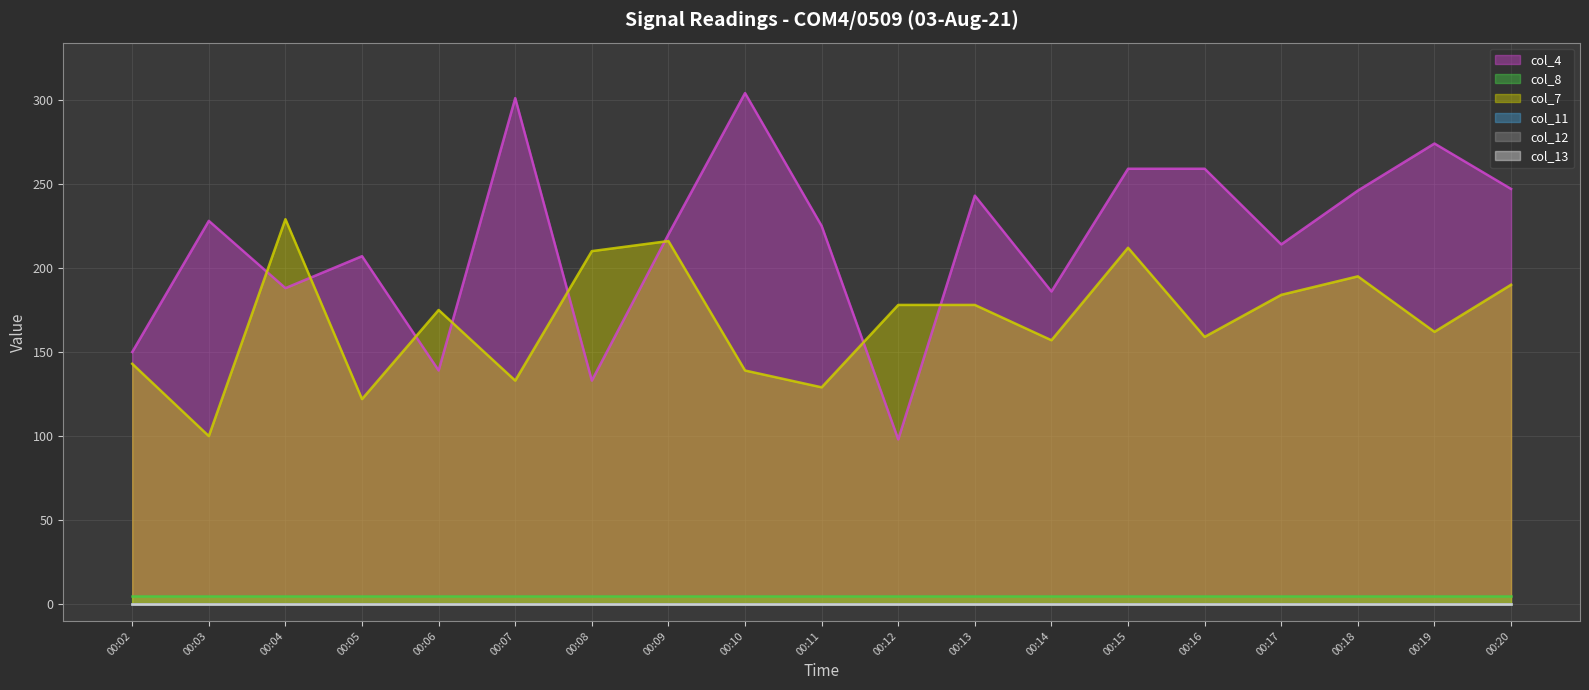

How many lines are shown in the chart?

6